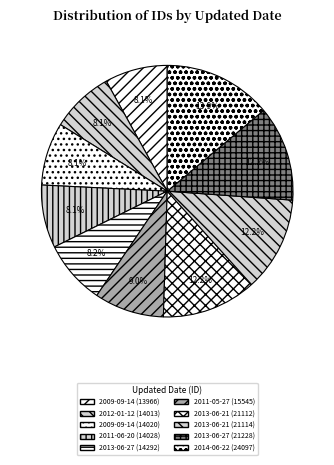

Count the number of slices in the pie.

10